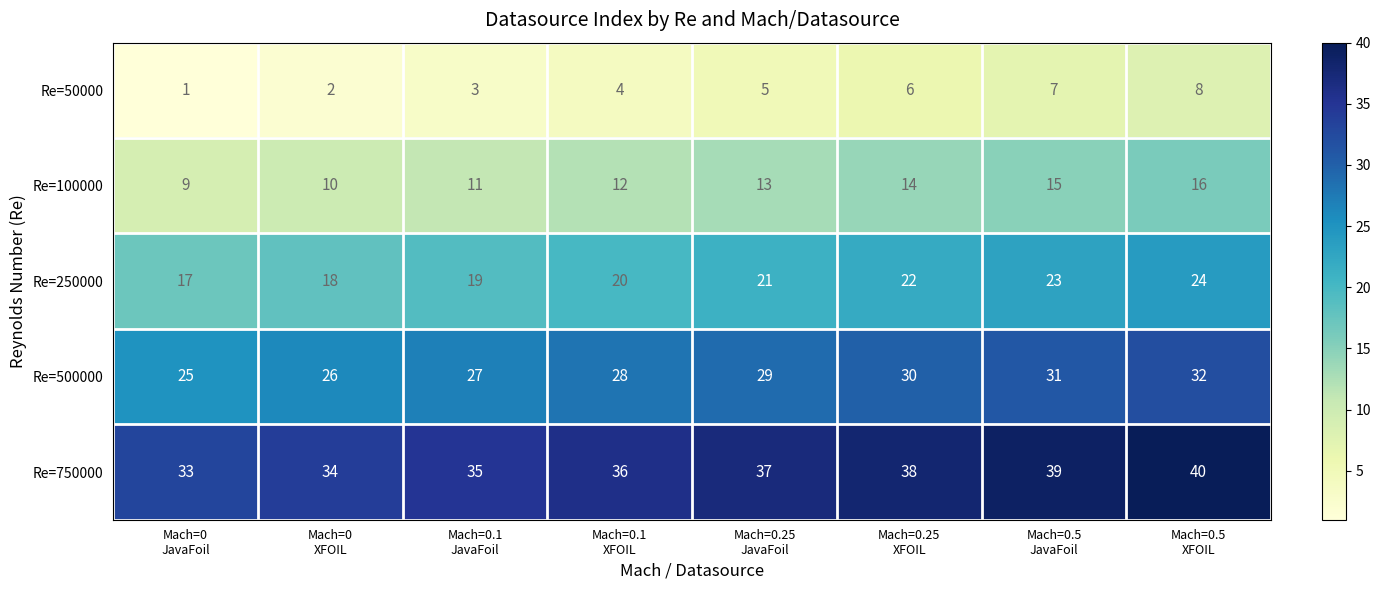

What is the difference between the second highest and second lowest values in the Re=500000 series?

5